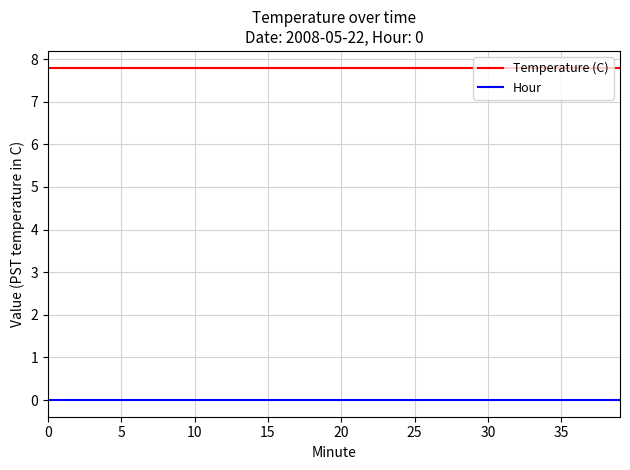

List the series in order of their peak value, highest first.

Temperature (C), Hour